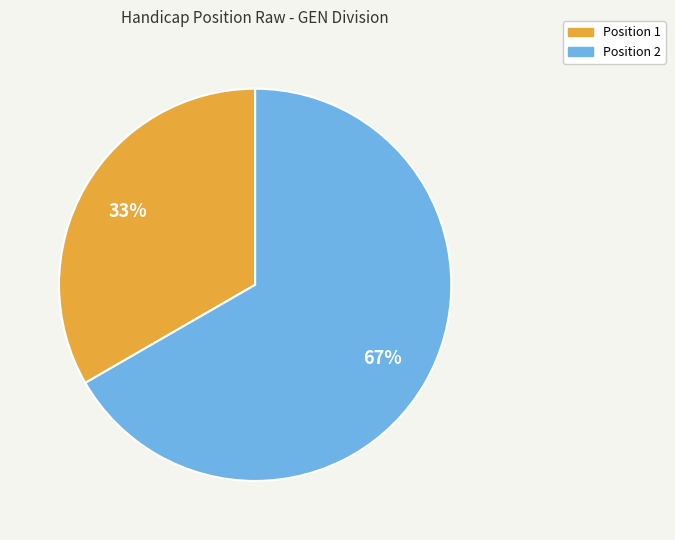

To the nearest percent, what is the average slice percentage?

50%